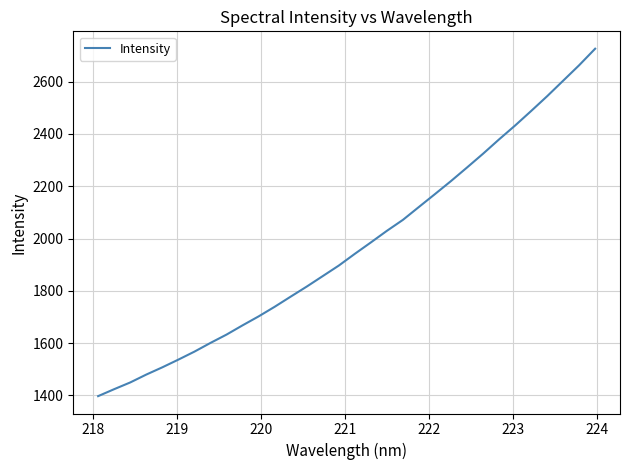

What is the minimum value shown in the chart?

1397.5